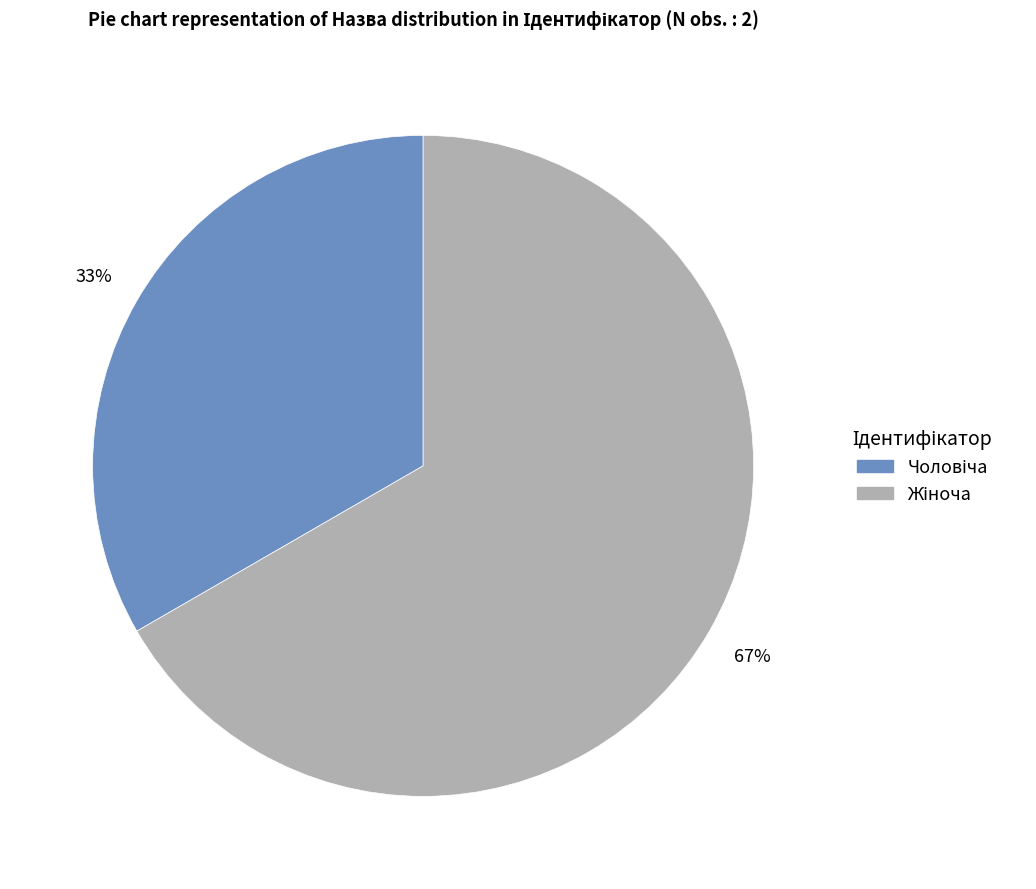

To the nearest percent, what is the average slice percentage?

50%